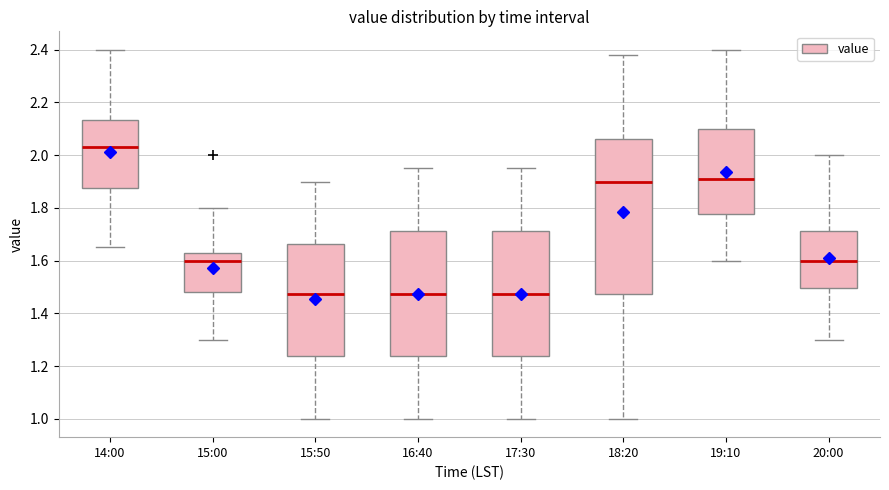

Where is the upper edge of the box for 14:00 on the y-axis? The values are not printed on the chart, so give them approximately, as read against the axis.

2.14